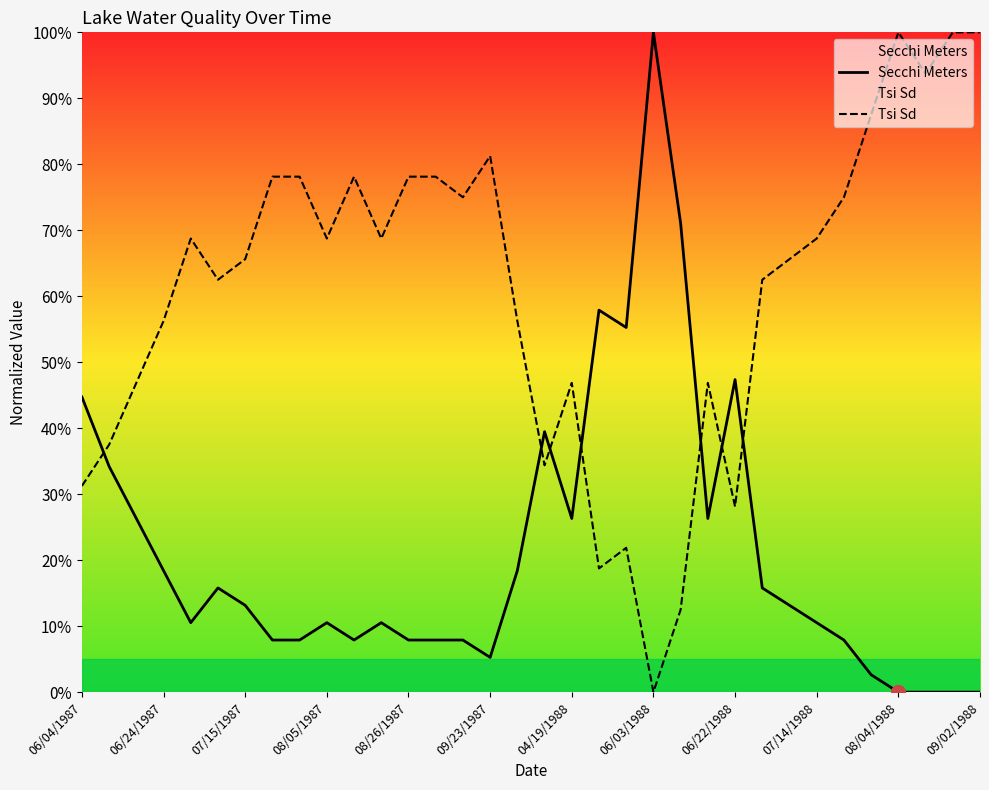

At how many categories does at least one series exceed 73?

14